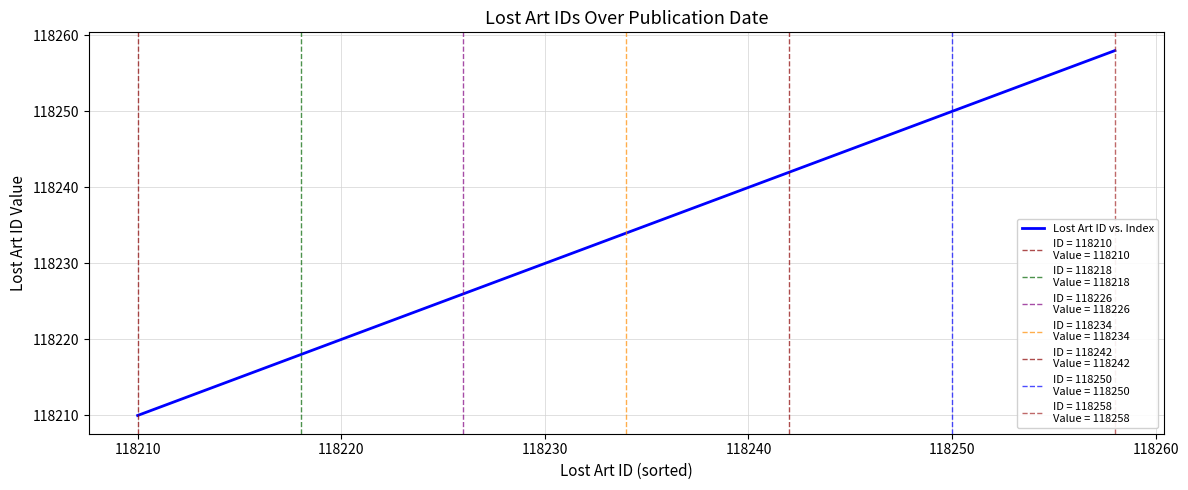

True or false: there are more than 0 points higher than both neighbors.

False